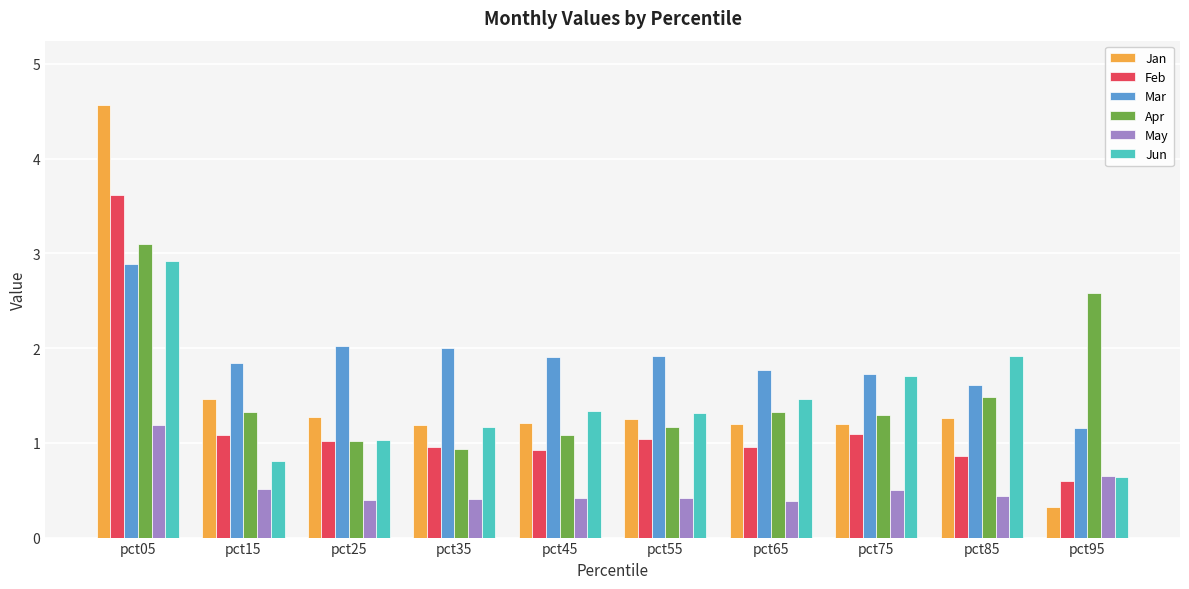

What is the highest value of the Apr series?

3.1